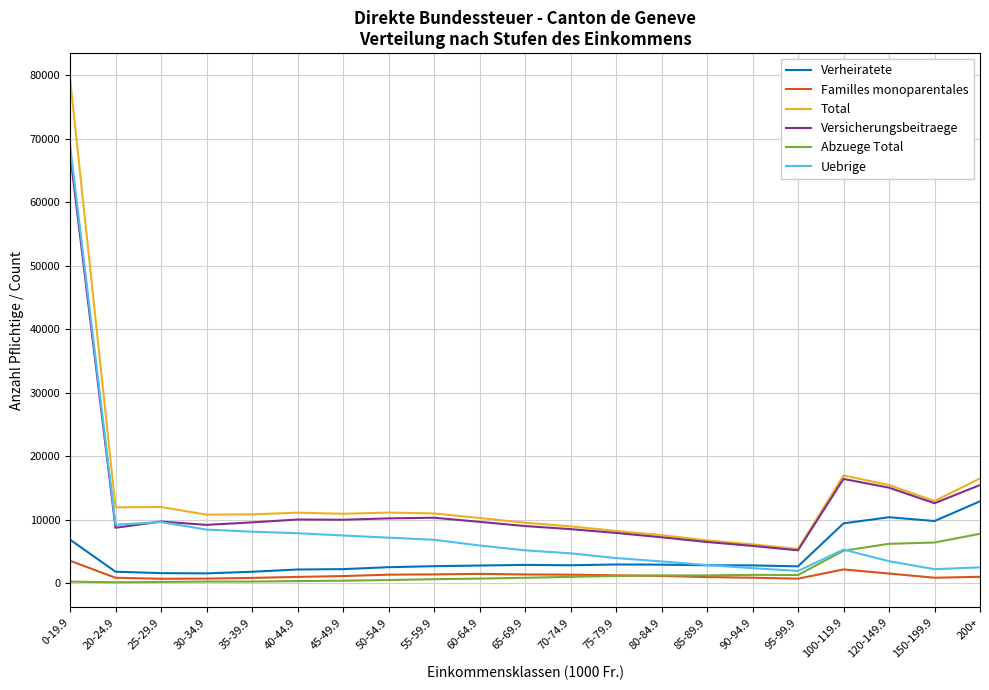

True or false: Verheiratete and Versicherungsbeitraege cross at least once.

False